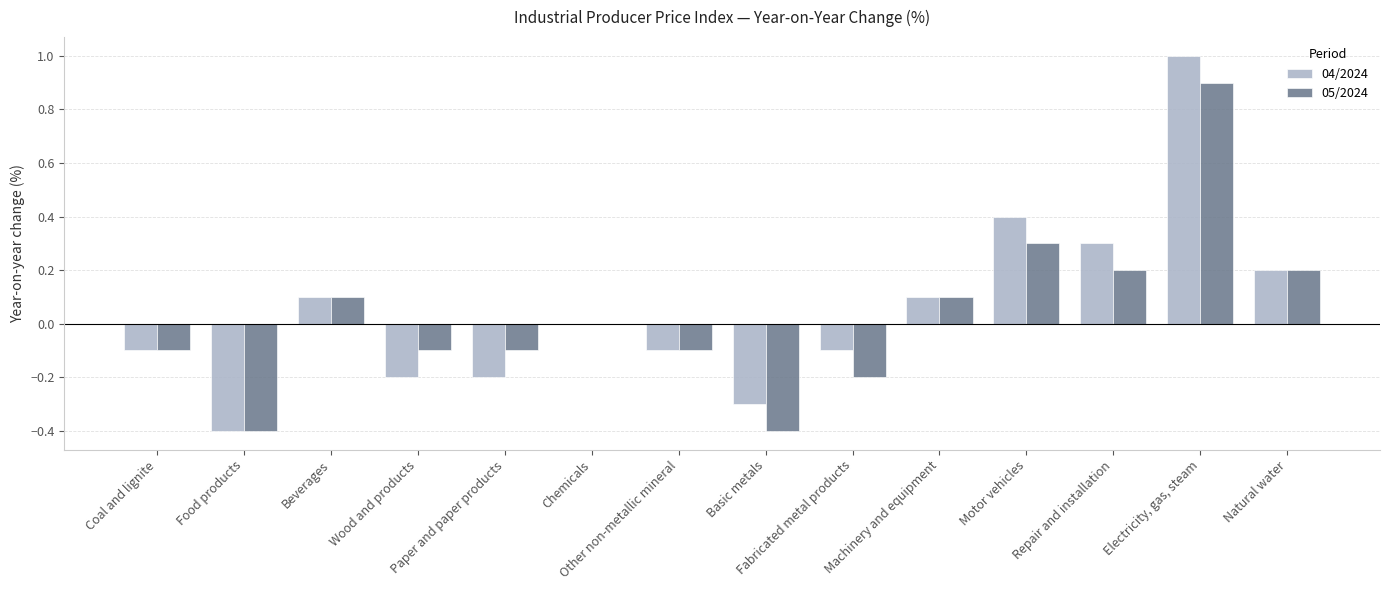

What is the sum of all 04/2024 values?

0.7